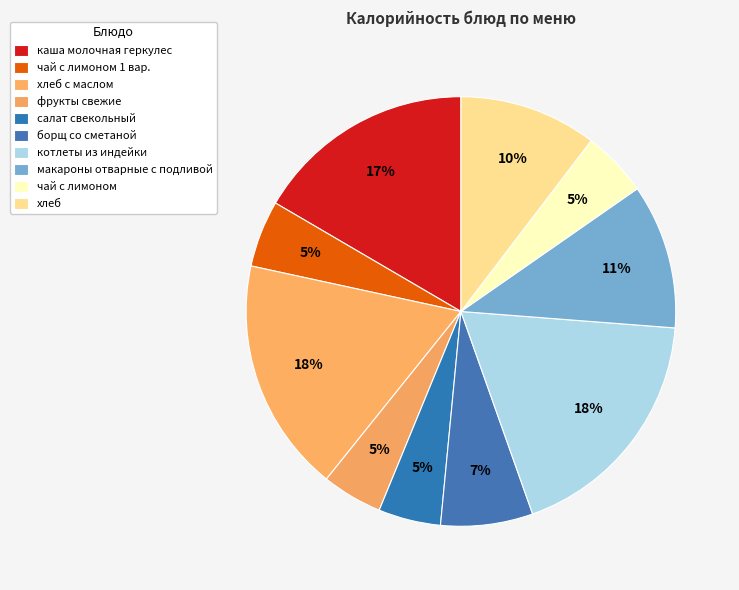

To the nearest percent, what portion does хлеб с маслом represent?

18%